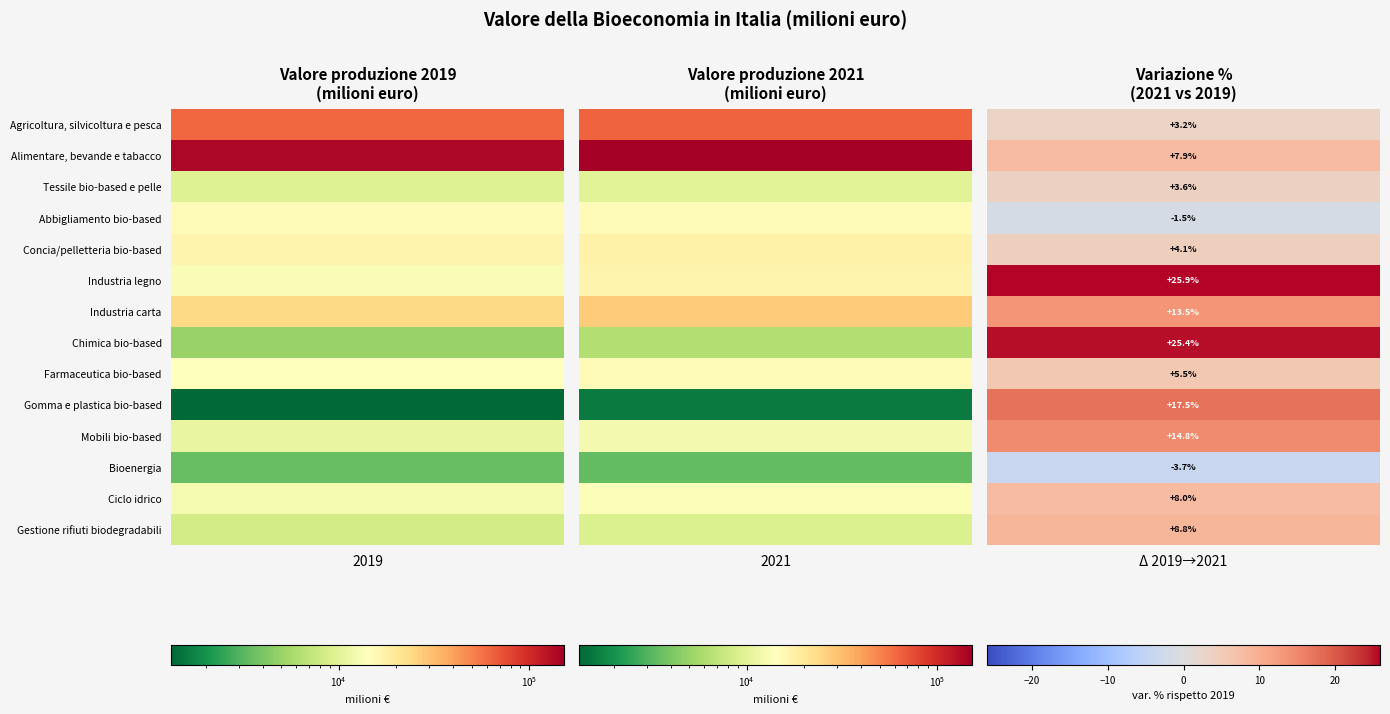

Which series has the largest total across all categories?

Alimentare, bevande e tabacco